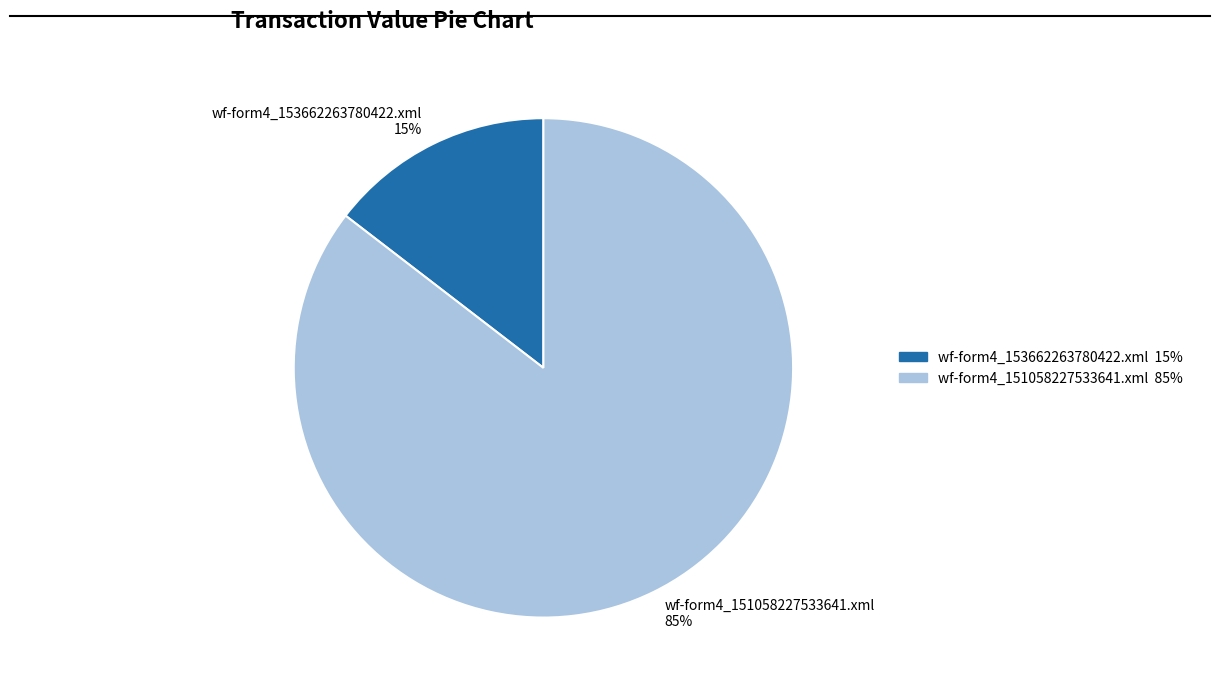

How many segments does this pie chart have?

2